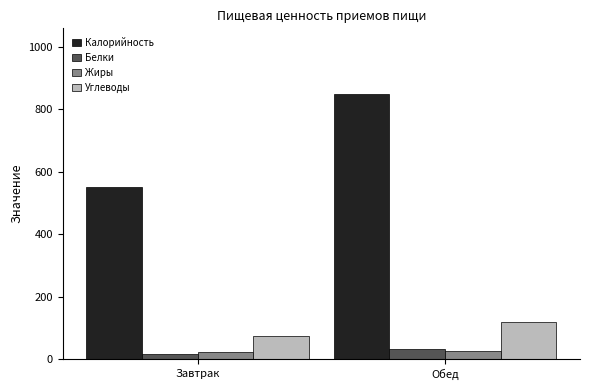

Between Завтрак and Обед, which series saw the biggest shift?

Калорийность